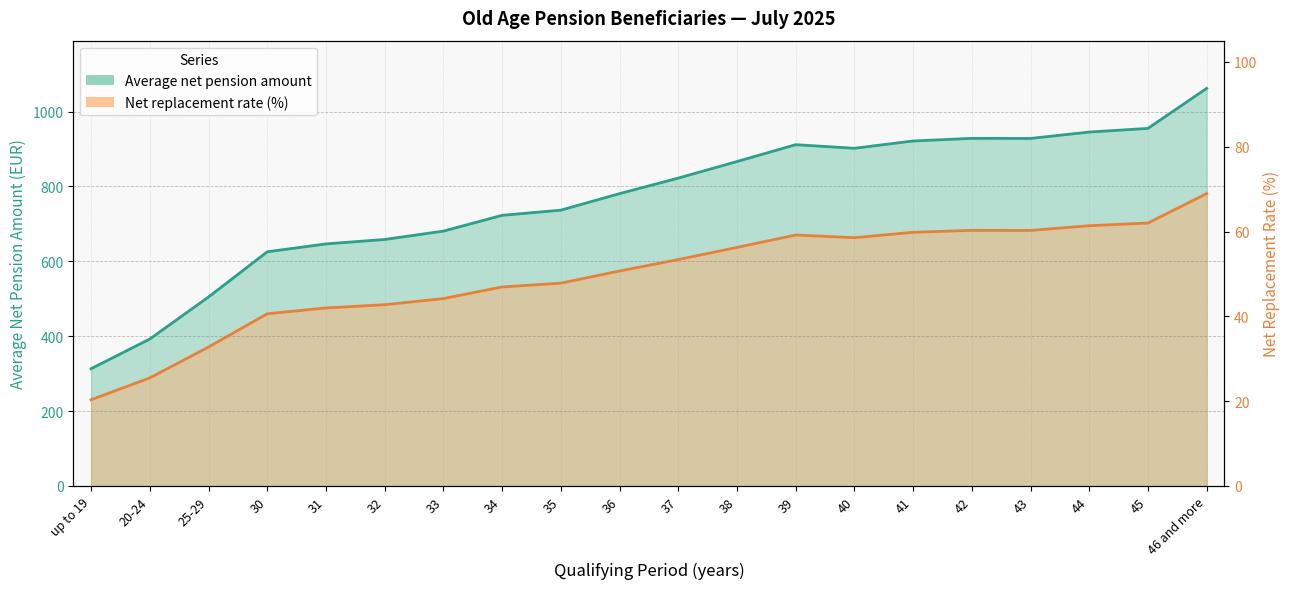

What is the difference between the maximum and second lowest values in the Average net pension amount series?

669.3